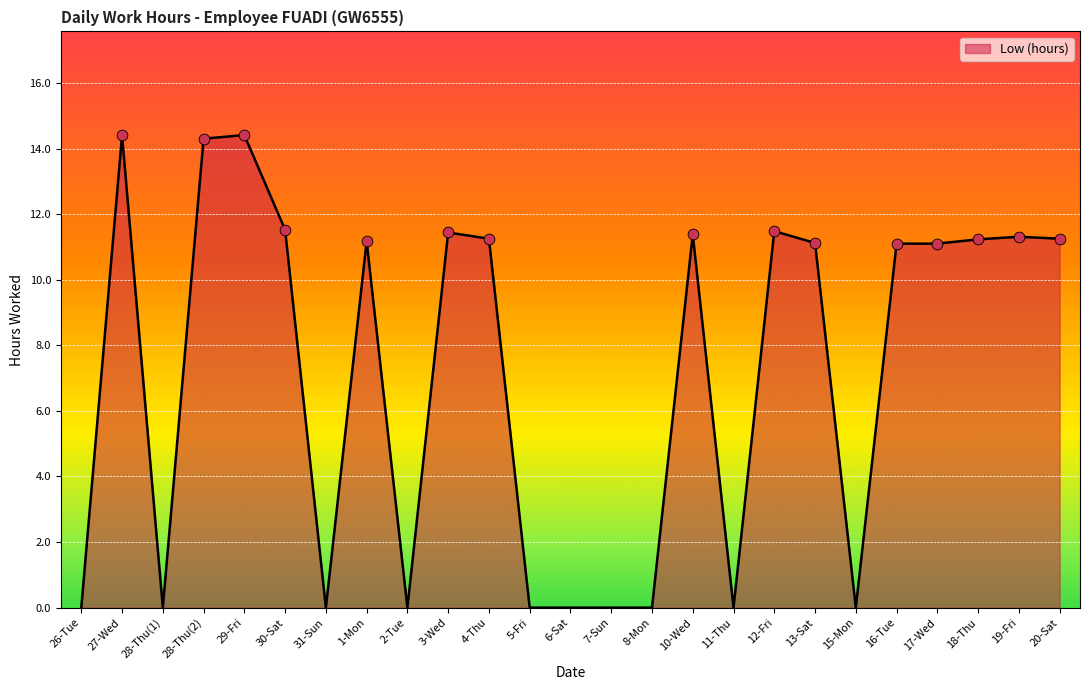

Which has a higher value, 6-Sat or 4-Thu?

4-Thu